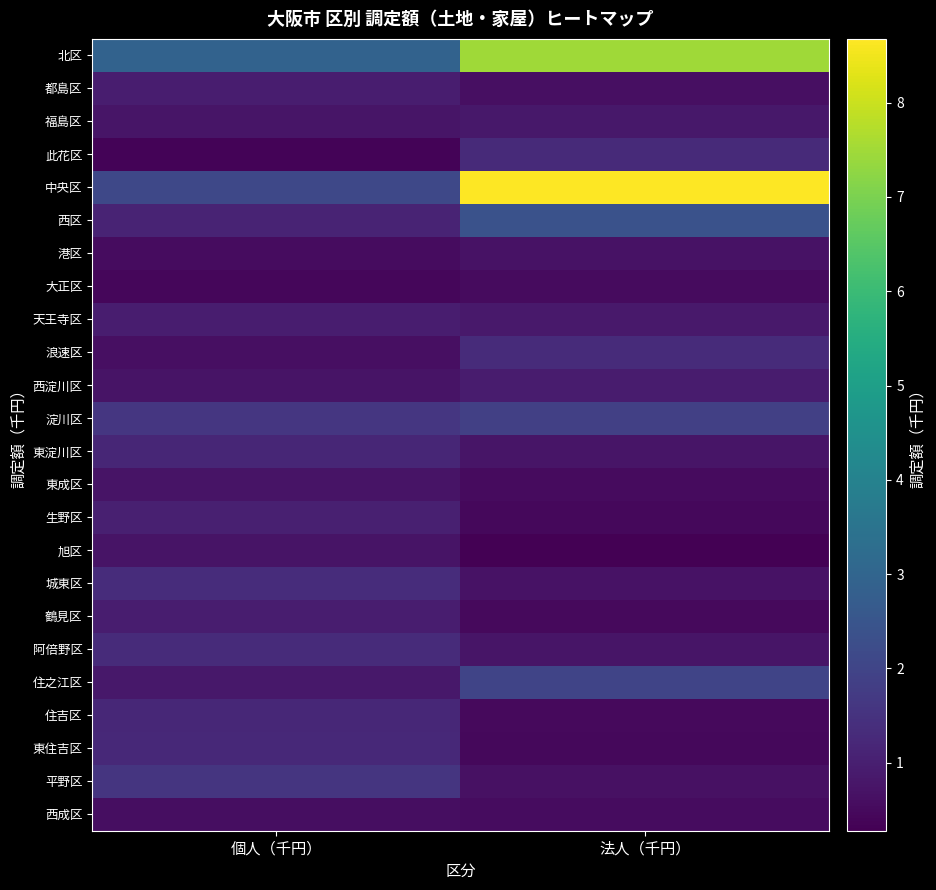

What is the smallest value displayed?

279767